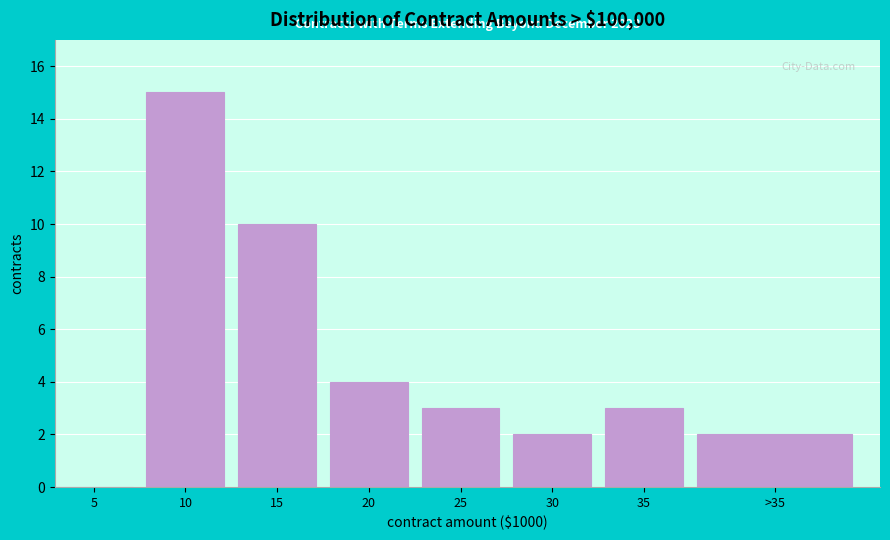

Reading left to right, extract all data points from this chart.

5=0	10=15	15=10	20=4	25=3	30=2	35=3	>35=2